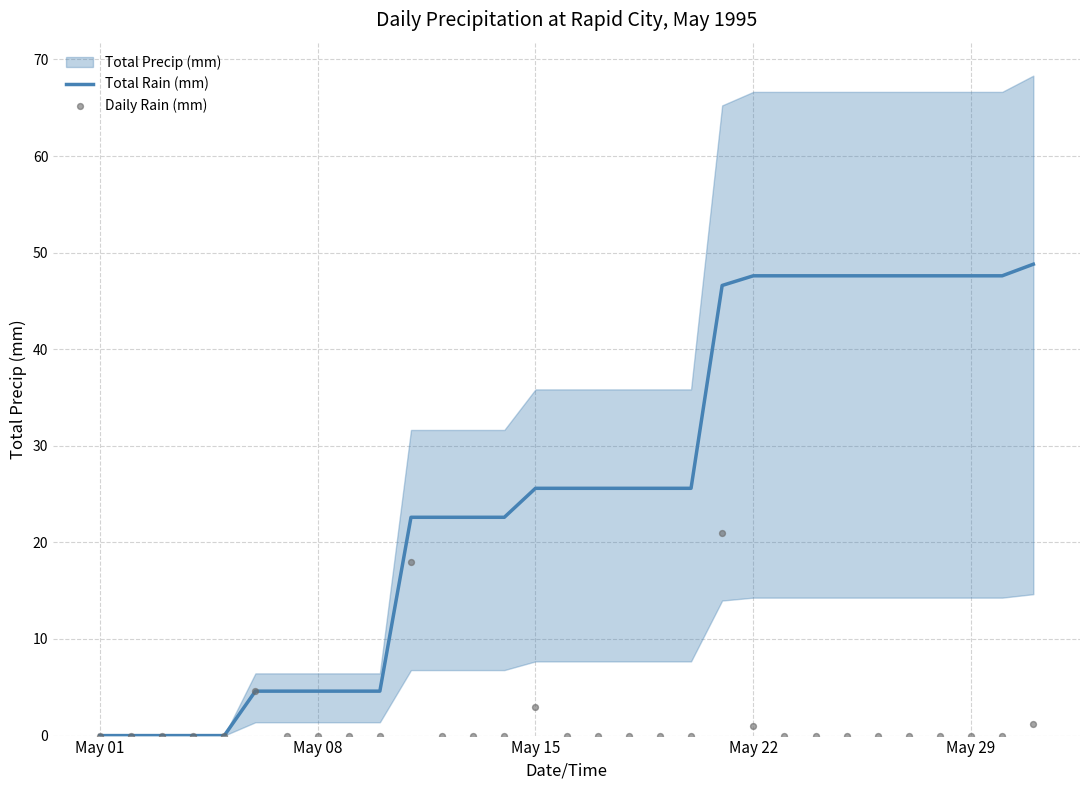

What is the highest value of the Total Rain (mm) series?

48.8